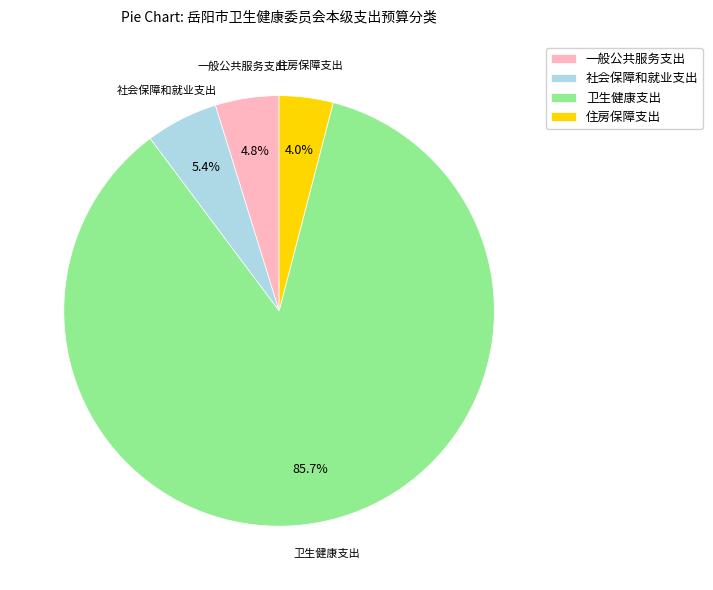

To the nearest percent, what portion does 社会保障和就业支出 represent?

5%